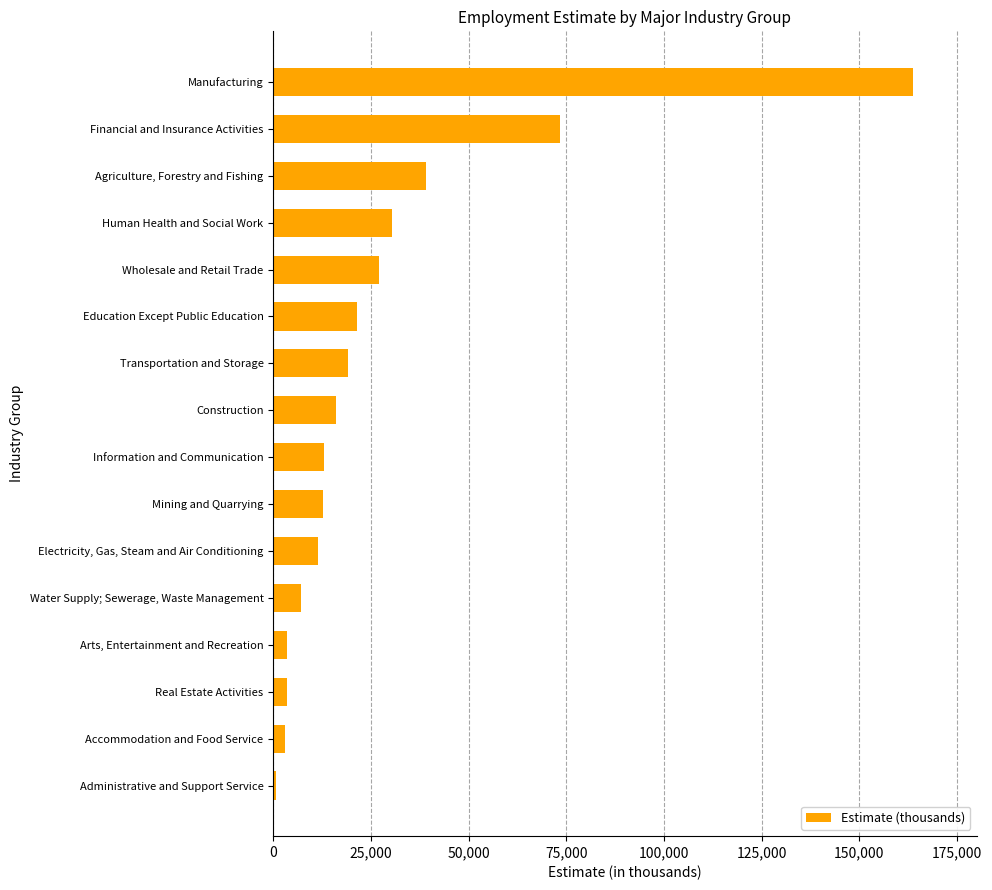

What is the minimum value shown in the chart?

621.9